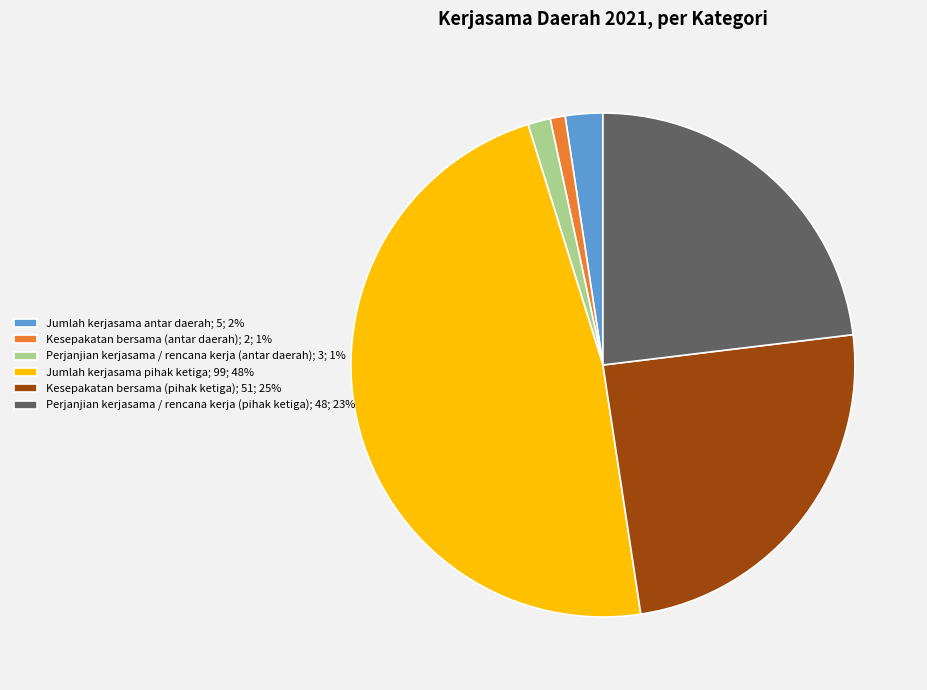

Which slice is the largest?

Jumlah kerjasama pihak ketiga